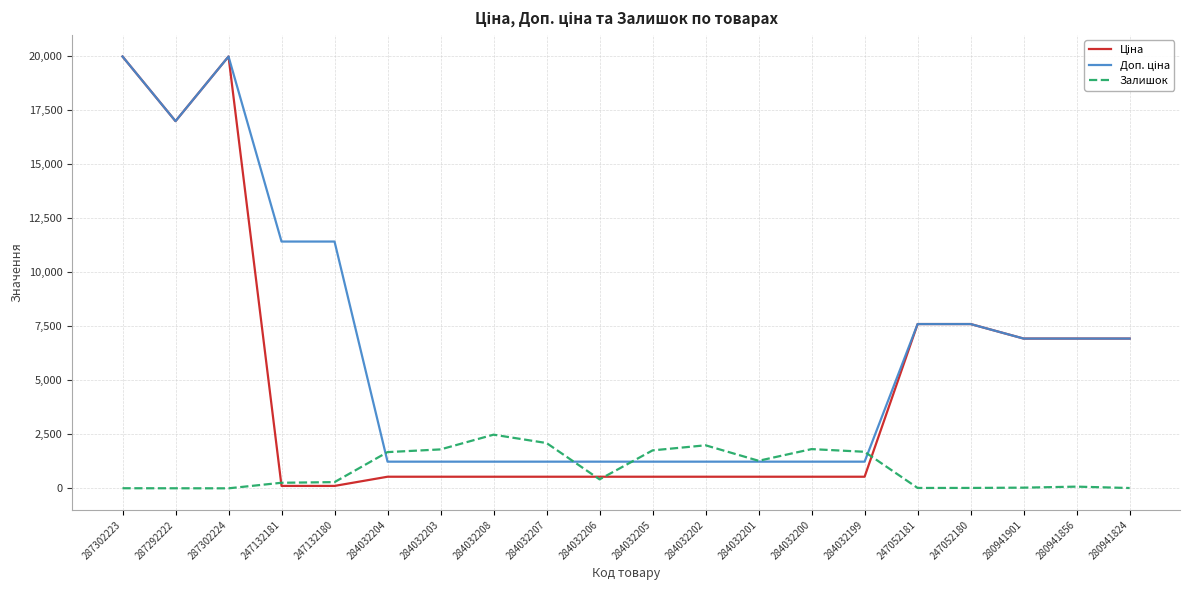

Is it true that Залишок equals 1276.0 at 284032201?

True